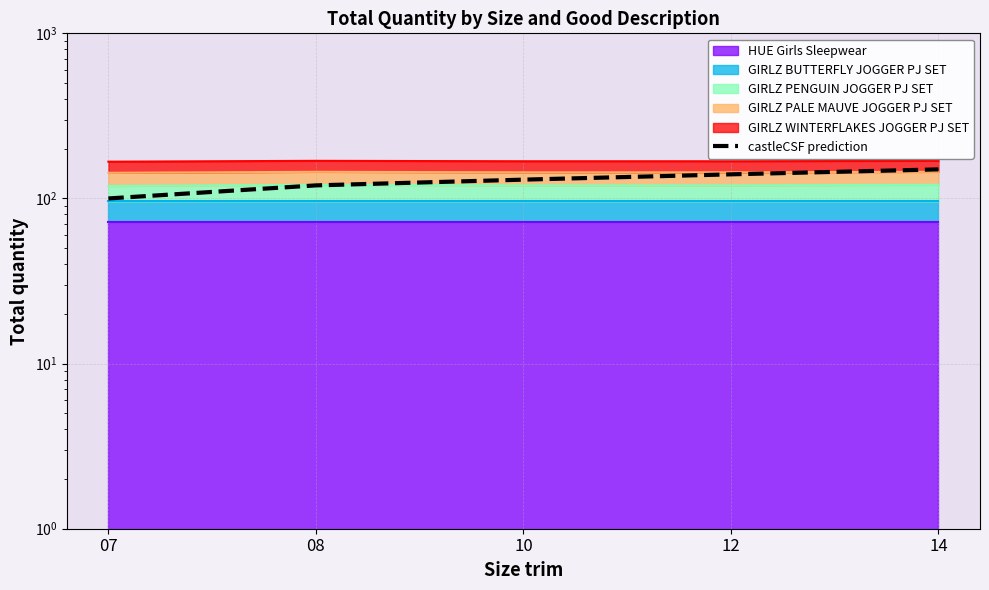

Is it true that the value at 07 is 63?

False